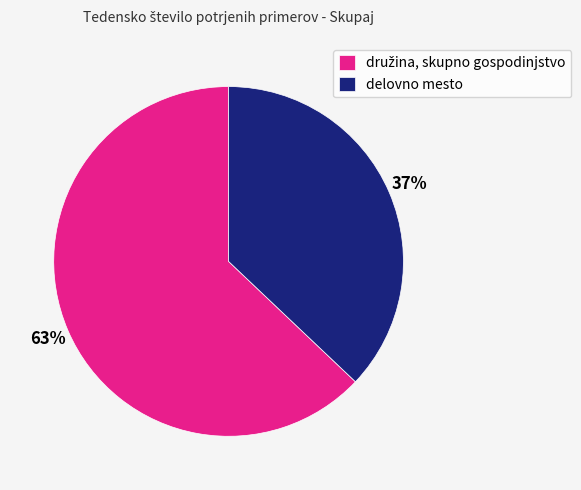

Which slice is the smallest?

delovno mesto